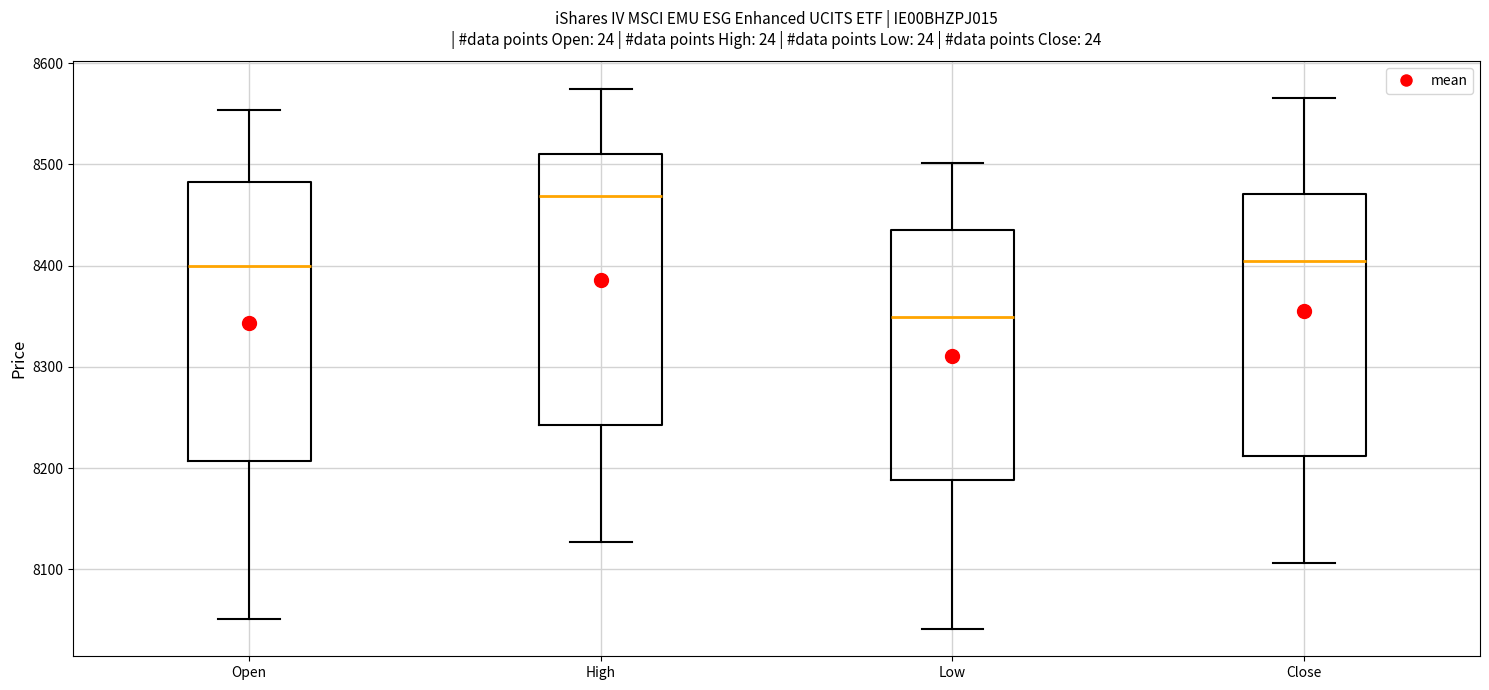

Which box has the lowest median line?

Low